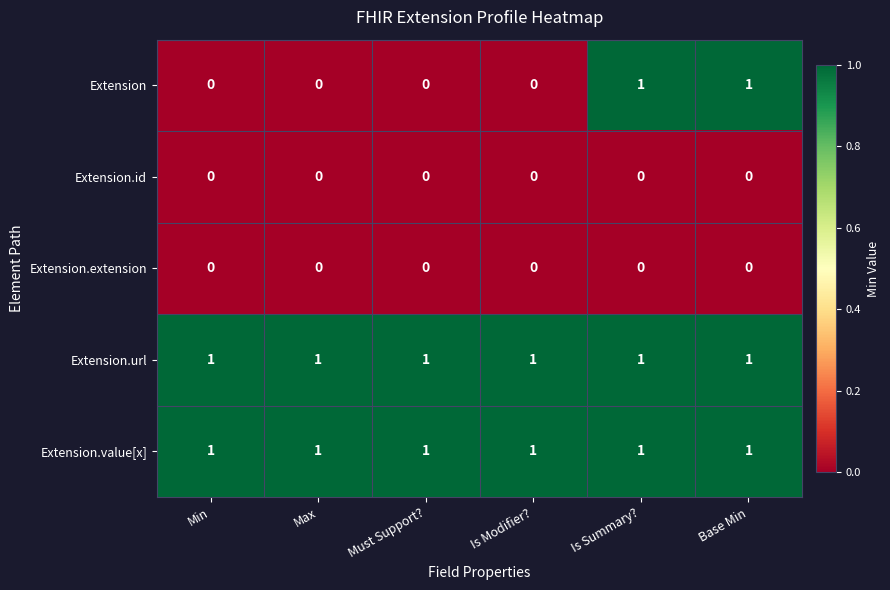

Is the value of Extension.url at Is Modifier? greater than the value of Extension at Max?

Yes